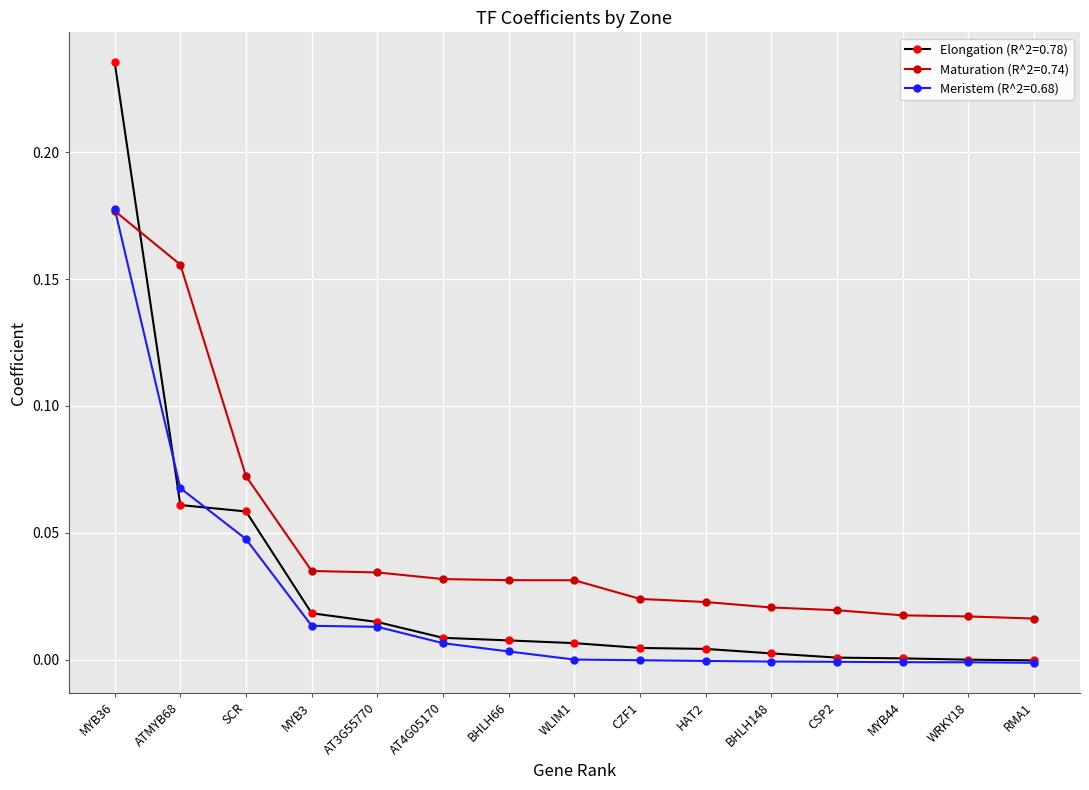

The value of Maturation (R^2=0.74) at MYB3 is 0.0. True or false?

True